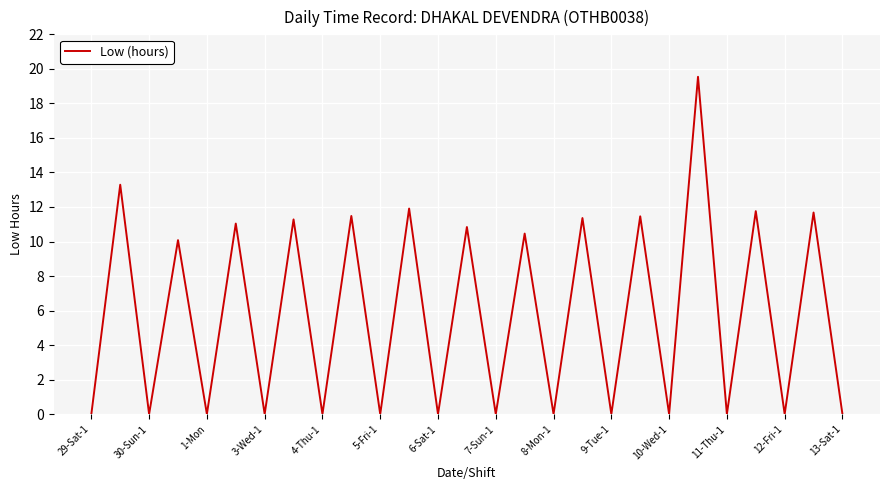

Does the chart display data point markers on the line(s)?

No